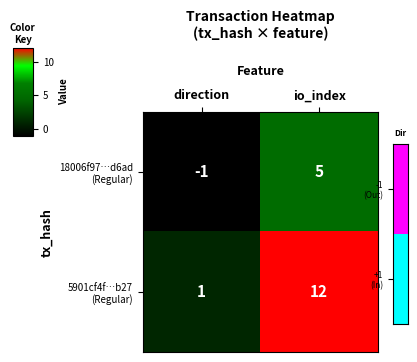

What is the greatest value displayed?

12